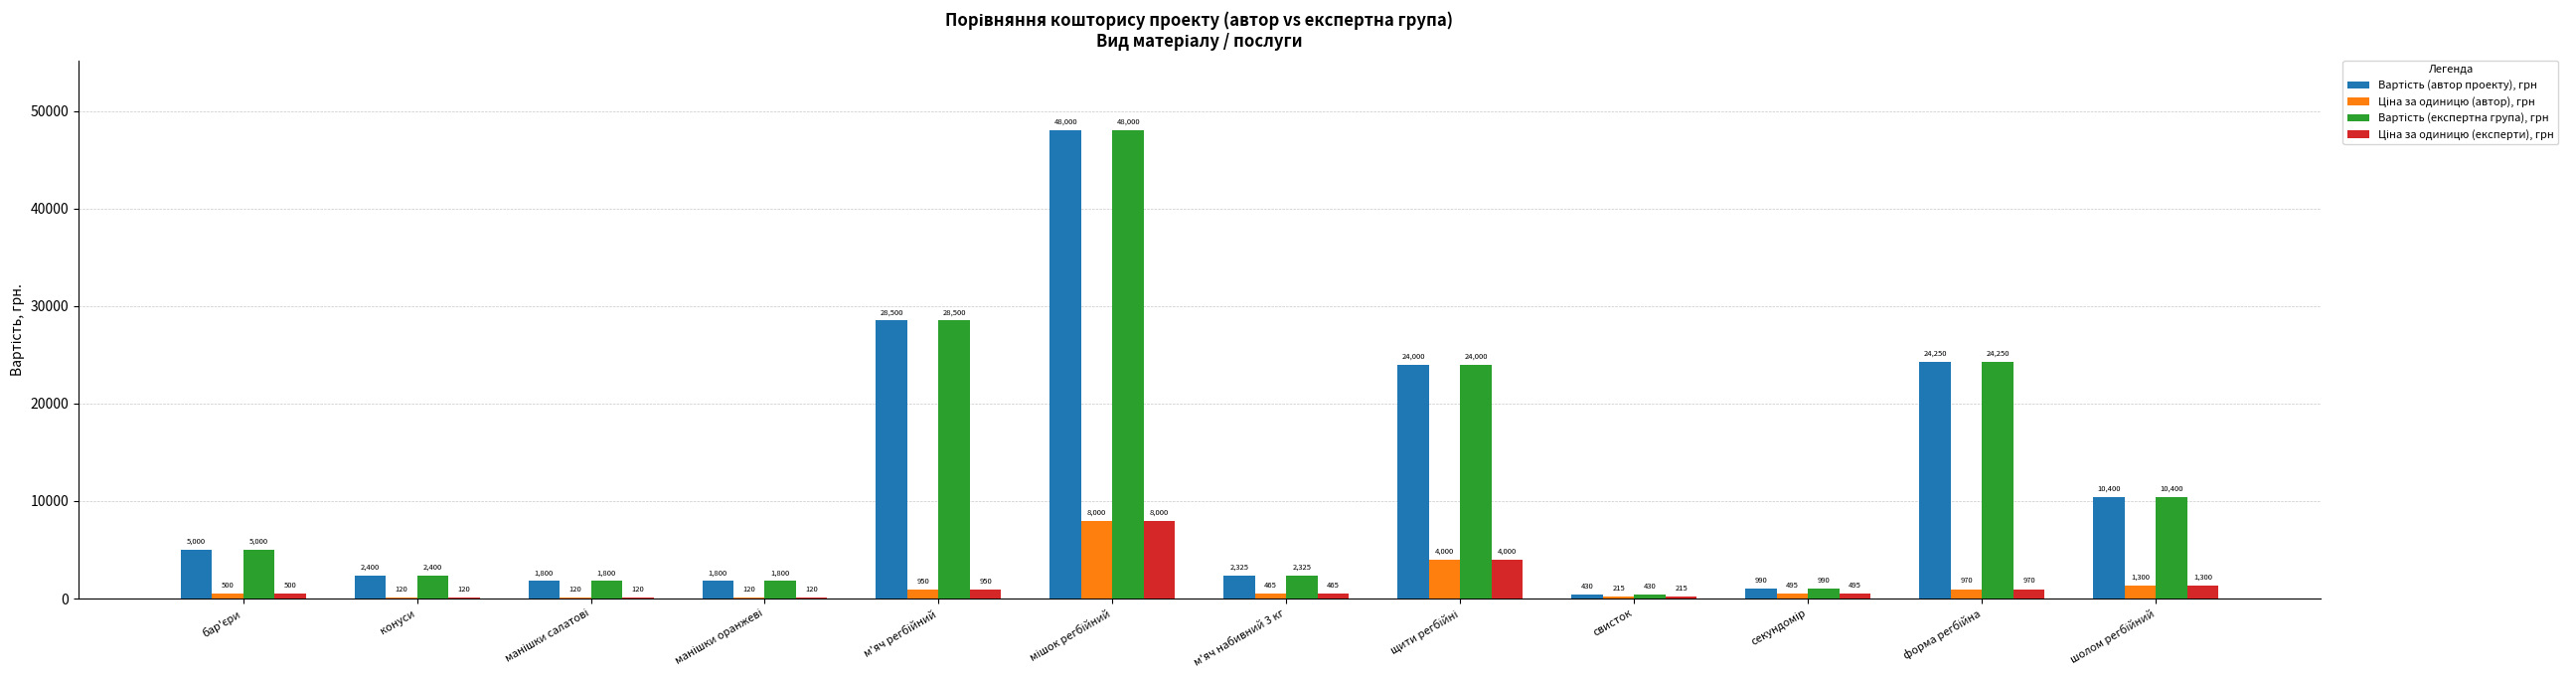

What is the maximum value shown in the chart?

48000